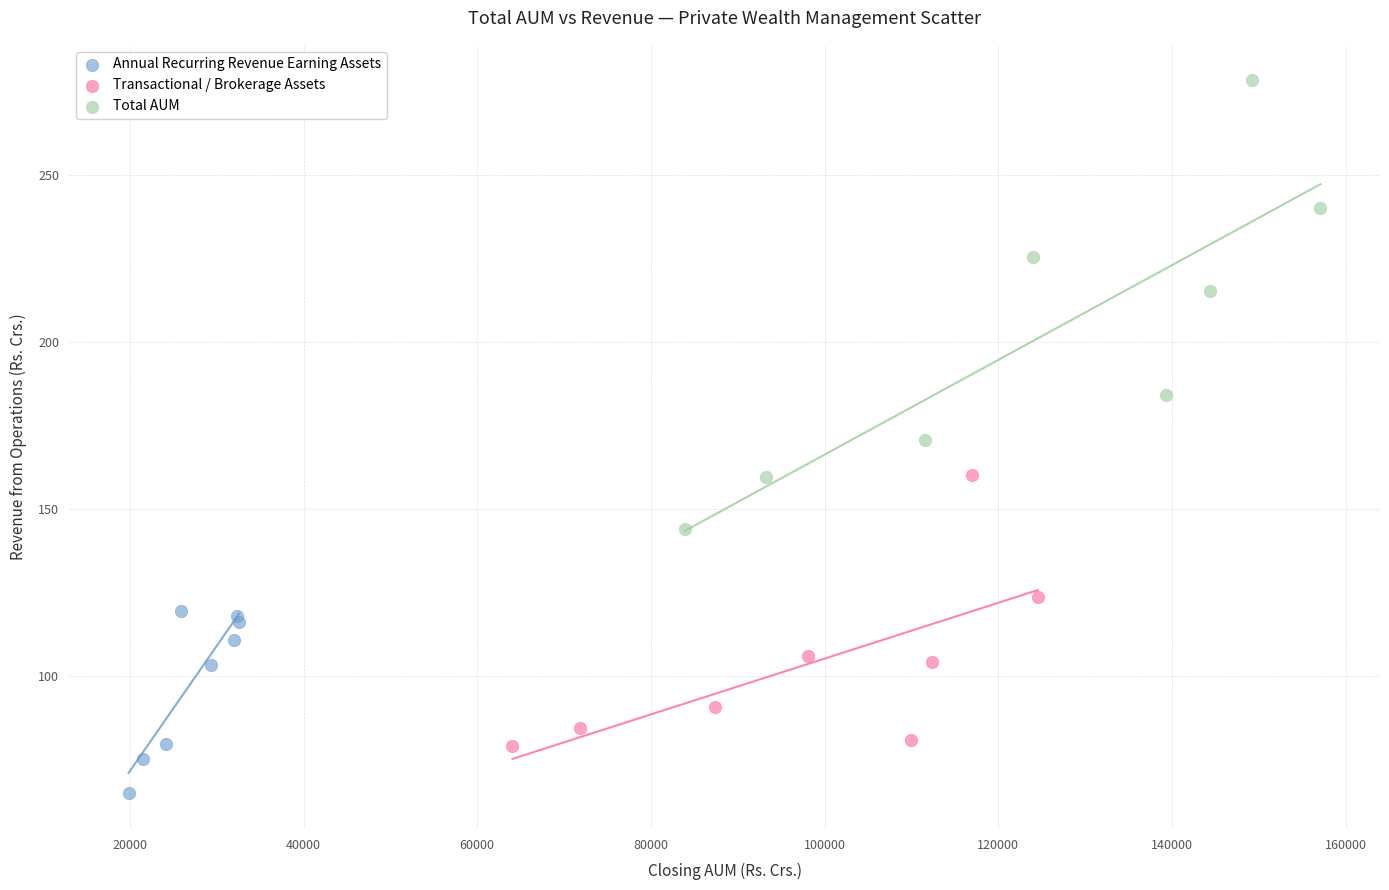

What are all the series names shown in the legend?

Annual Recurring Revenue Earning Assets, Transactional / Brokerage Assets, Total AUM